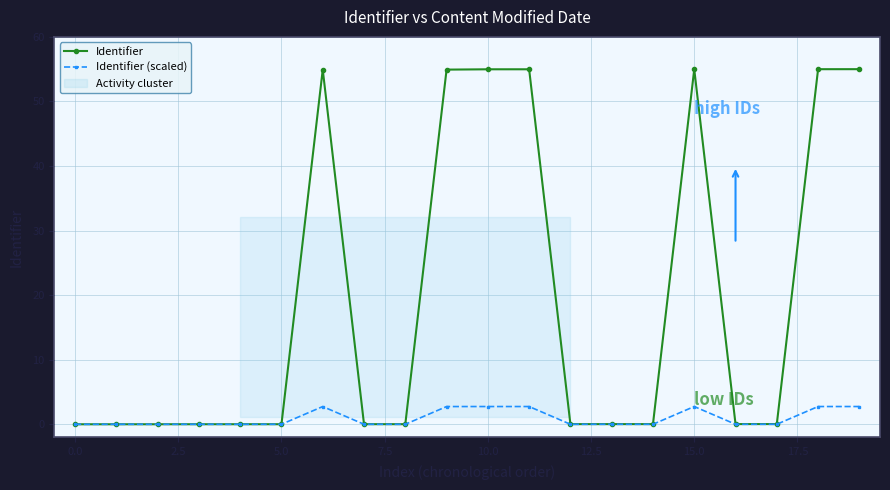

Rank the series by their maximum value, from lowest to highest.

Identifier (scaled), Identifier